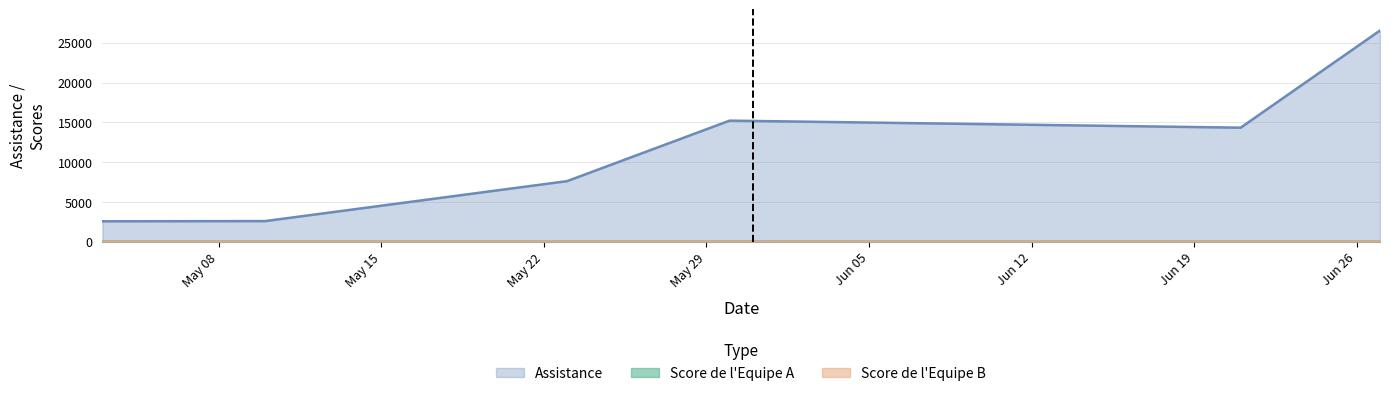

How many interior local valleys does the Score de l'Equipe B series have?

2